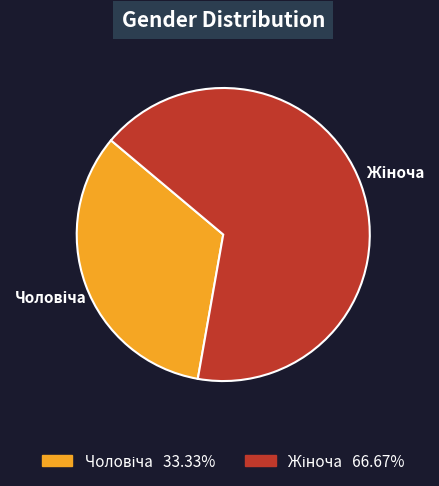

Is there any slice that represents more than half of the pie?

Yes